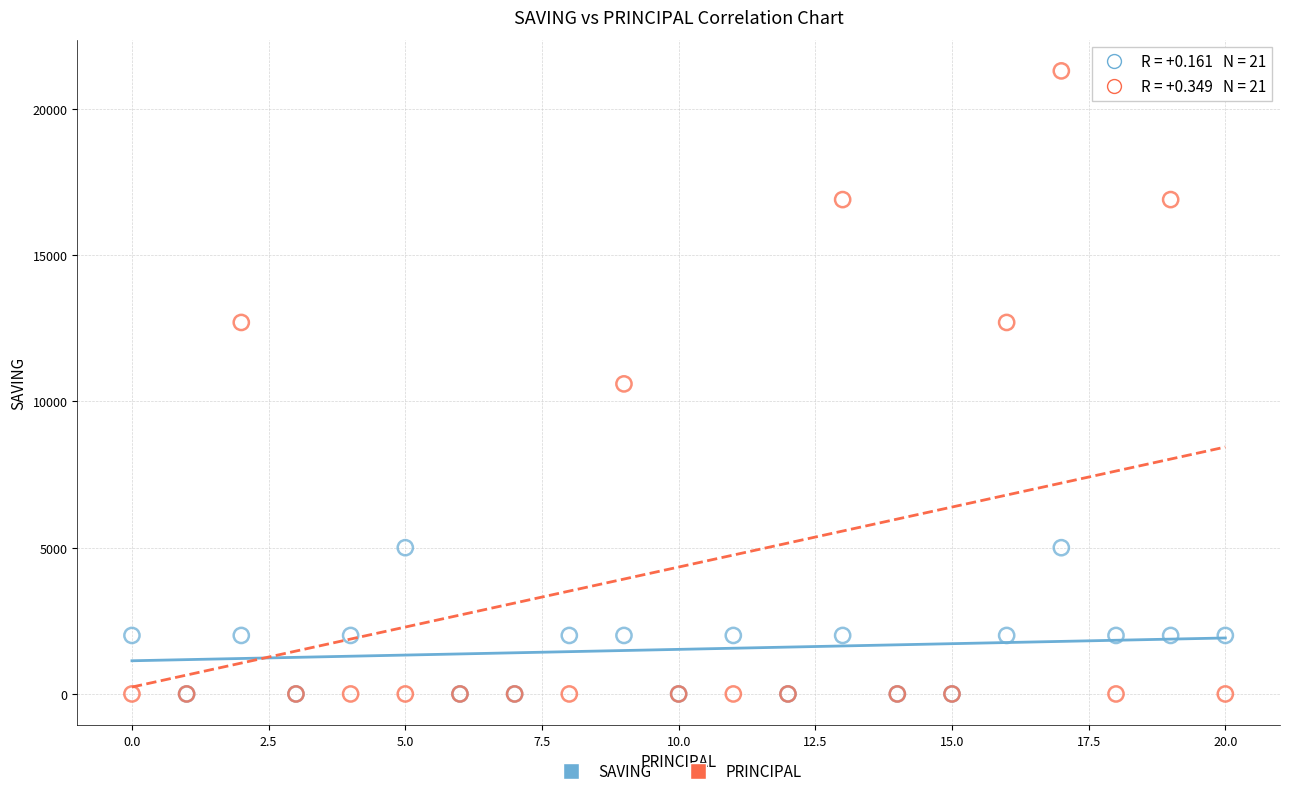

What are all the series names shown in the legend?

SAVING, PRINCIPAL